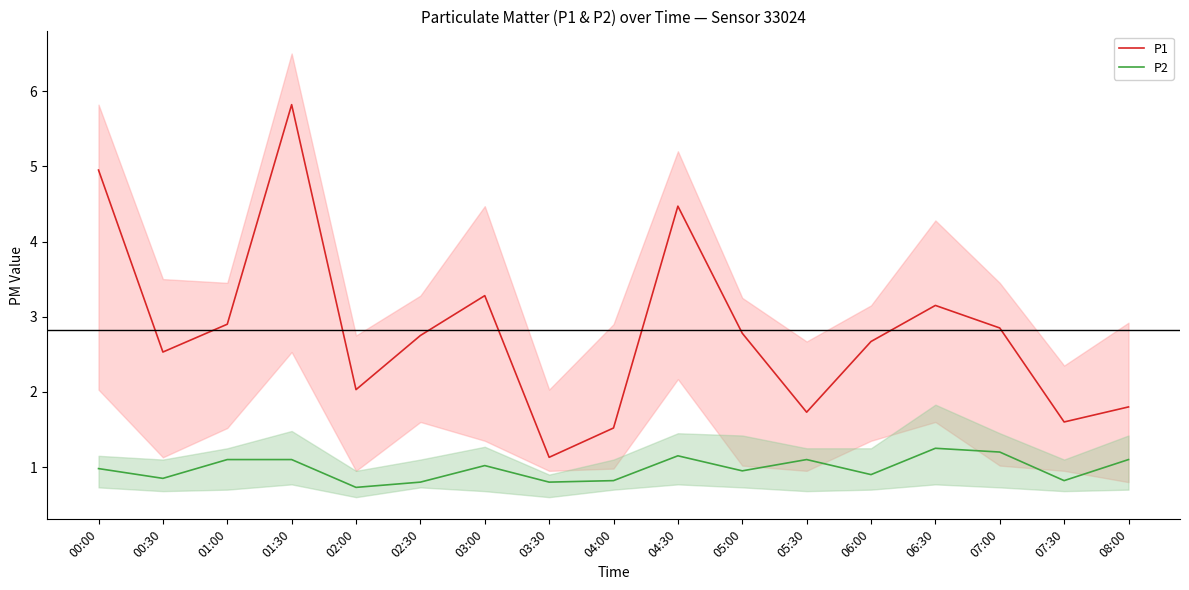

Reading right to left, list all the values displayed in this chart.

P1: 08:00=1.8	07:30=1.6	07:00=2.9	06:30=3.1	06:00=2.7	05:30=1.7	05:00=2.8	04:30=4.5	04:00=1.5	03:30=1.1	03:00=3.3	02:30=2.8	02:00=2.0	01:30=5.8	01:00=2.9	00:30=2.5	00:00=5.0
P2: 08:00=1.1	07:30=0.8	07:00=1.2	06:30=1.2	06:00=0.9	05:30=1.1	05:00=0.9	04:30=1.1	04:00=0.8	03:30=0.8	03:00=1.0	02:30=0.8	02:00=0.7	01:30=1.1	01:00=1.1	00:30=0.8	00:00=1.0